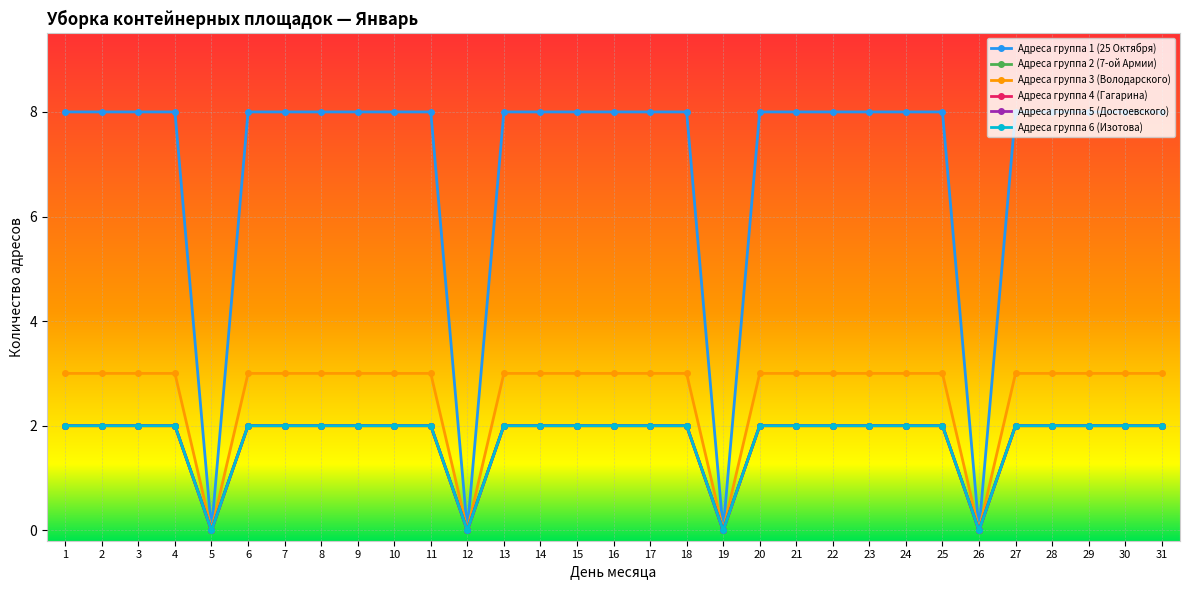

Is this an area chart (filled region under the line)?

No